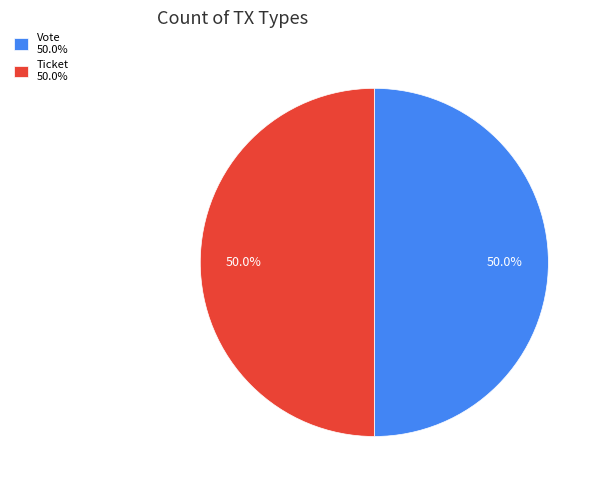

How much of the chart is everything except Vote 50.0%?

50.0%